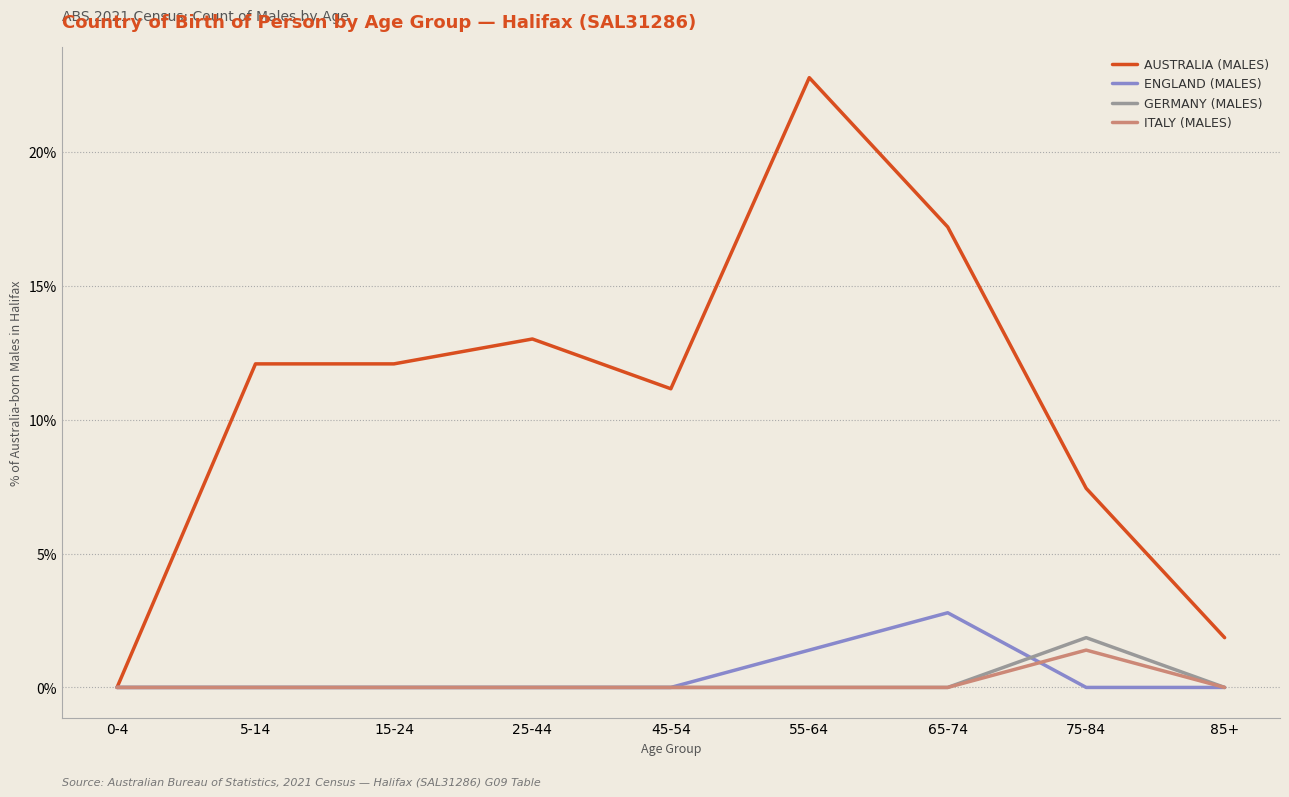

What is the greatest value displayed?

22.8